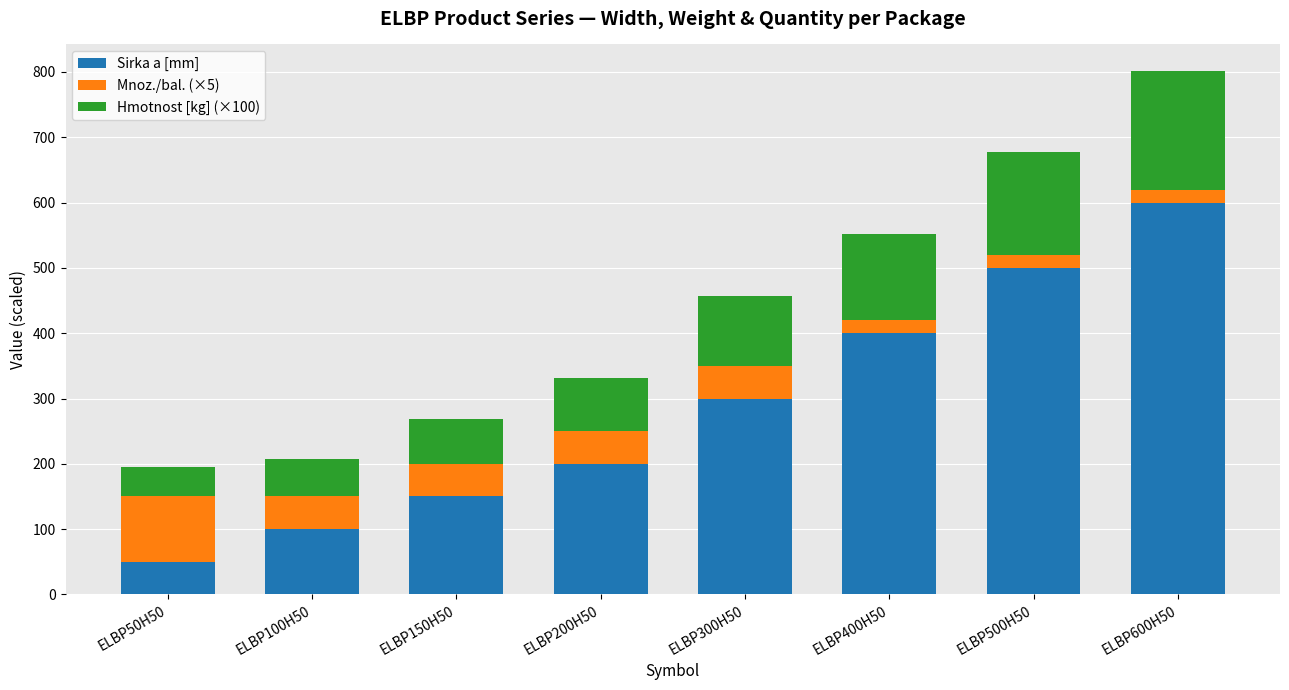

Count the number of categories in the chart.

8